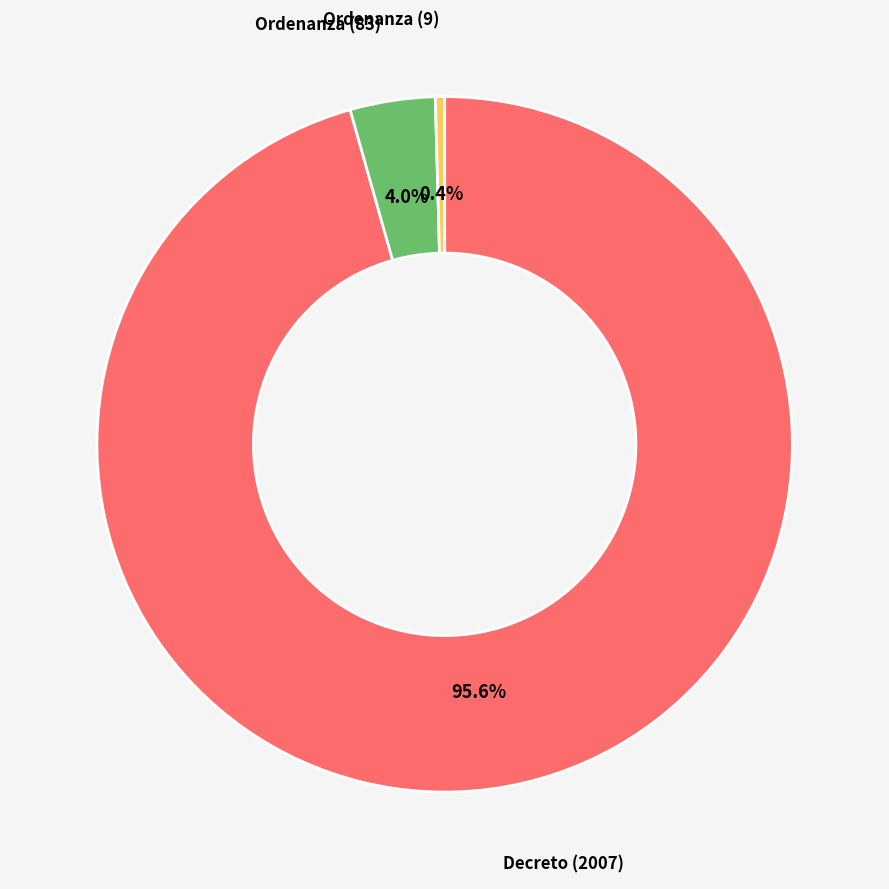

Is there any slice that represents more than half of the pie?

Yes